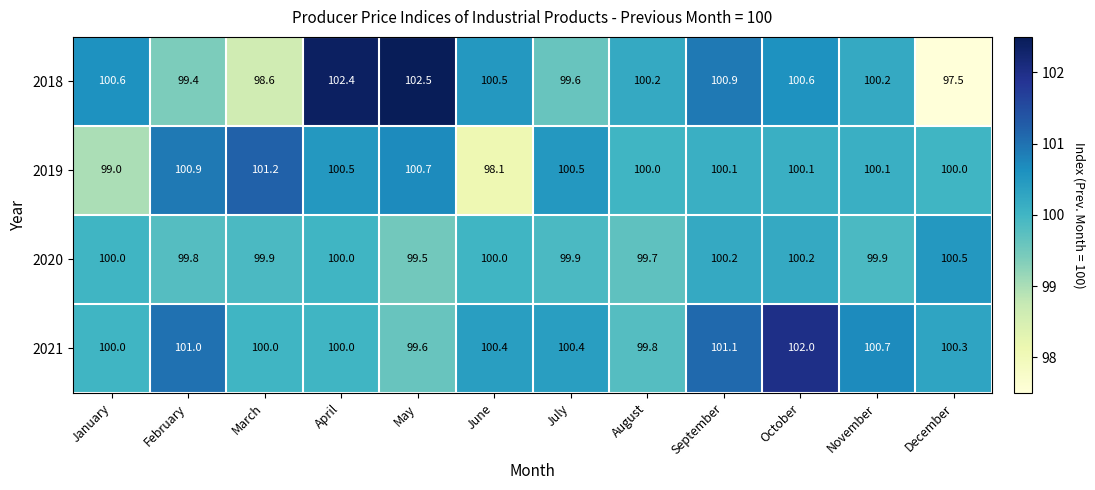

The value of 2019 at July is 135.1. True or false?

False